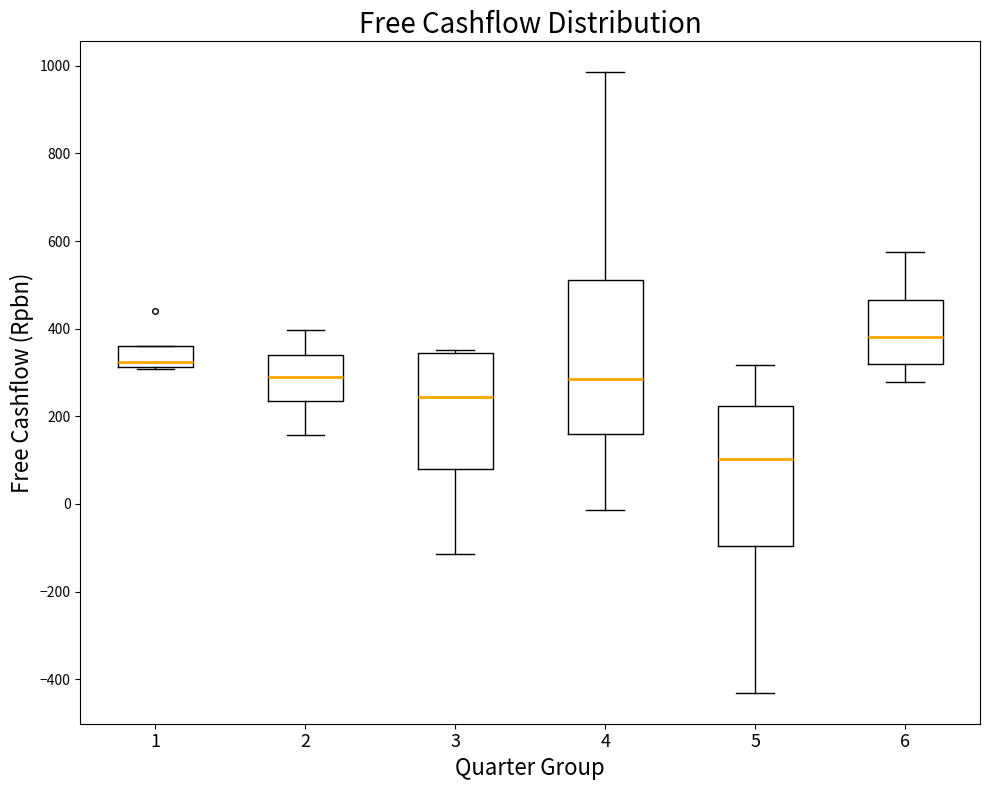

Where does the median line of the box at x = 4 sit on the y-axis? The values are not printed on the chart, so give them approximately, as read against the axis.

280